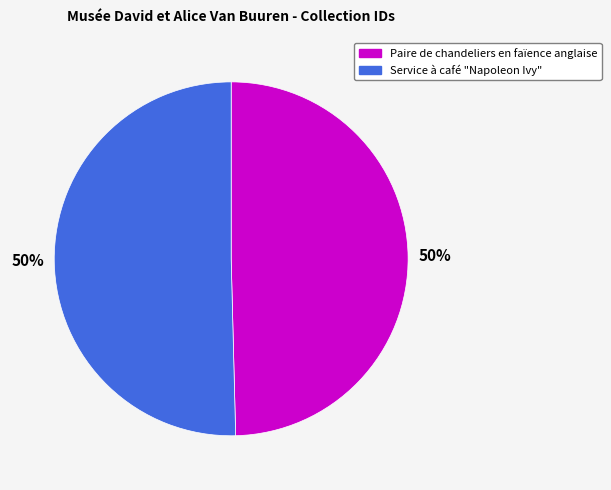

Count the number of slices in the pie.

2